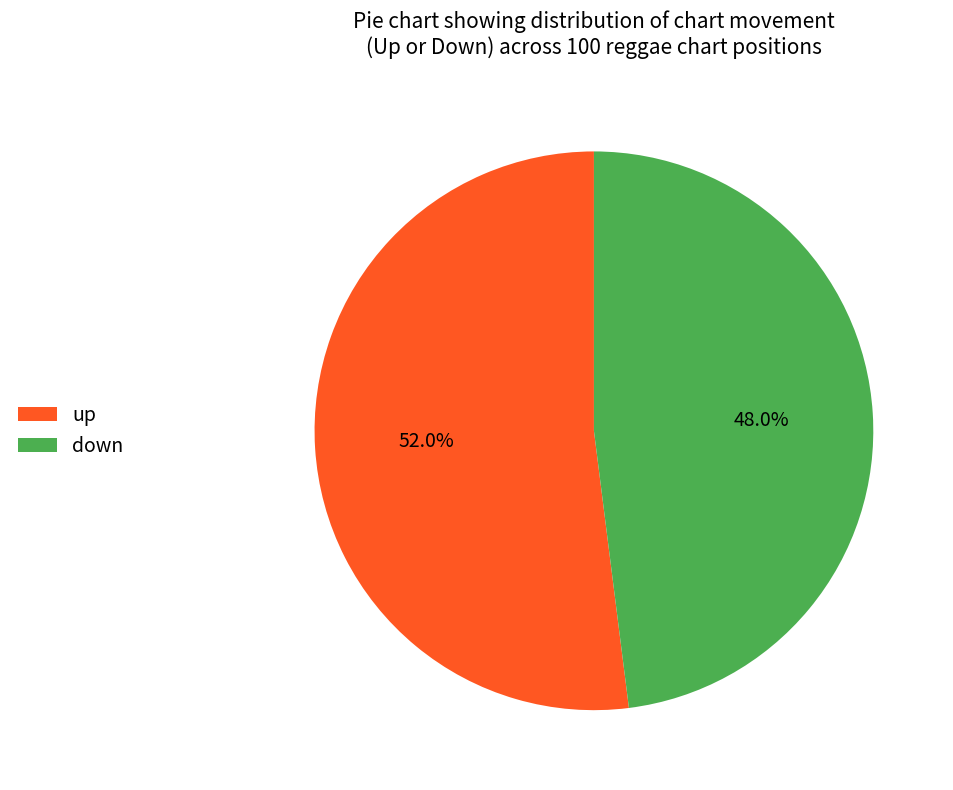

Which slice is the smallest?

down